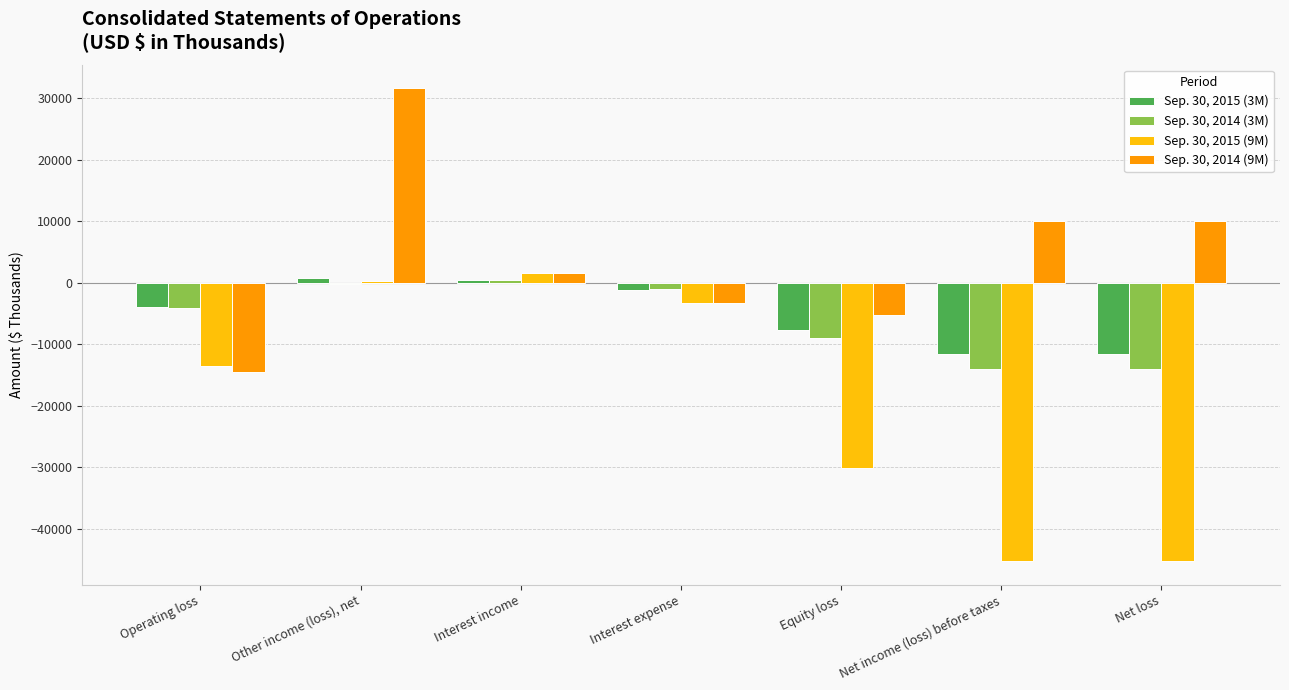

At which category is the sum across all series the highest?

Other income (loss), net